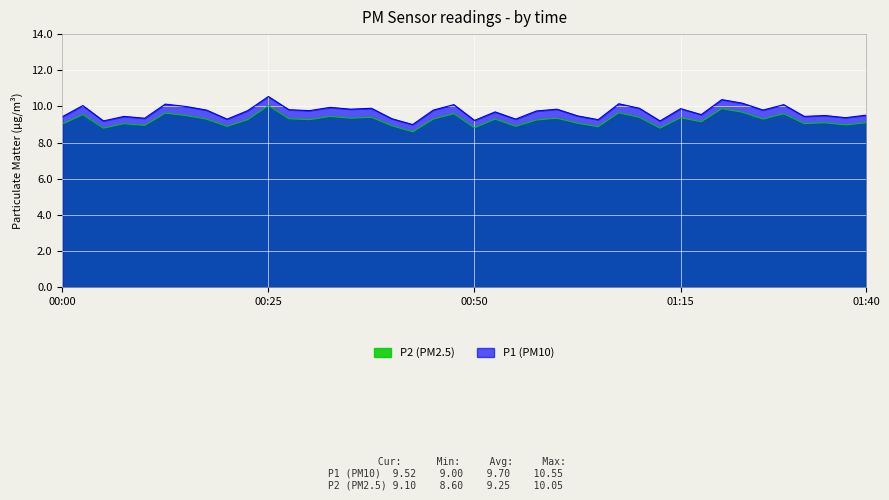

Which category has the lowest value across all series?

00:42